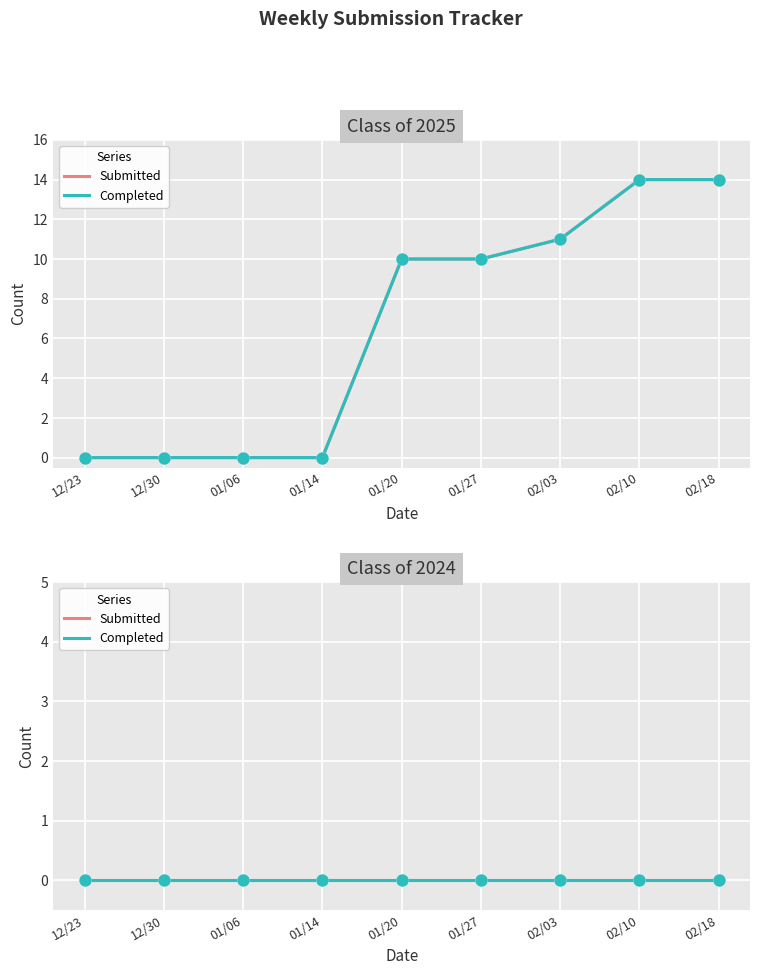

Which series contains the highest Y value?

Class of 2025 Submitted